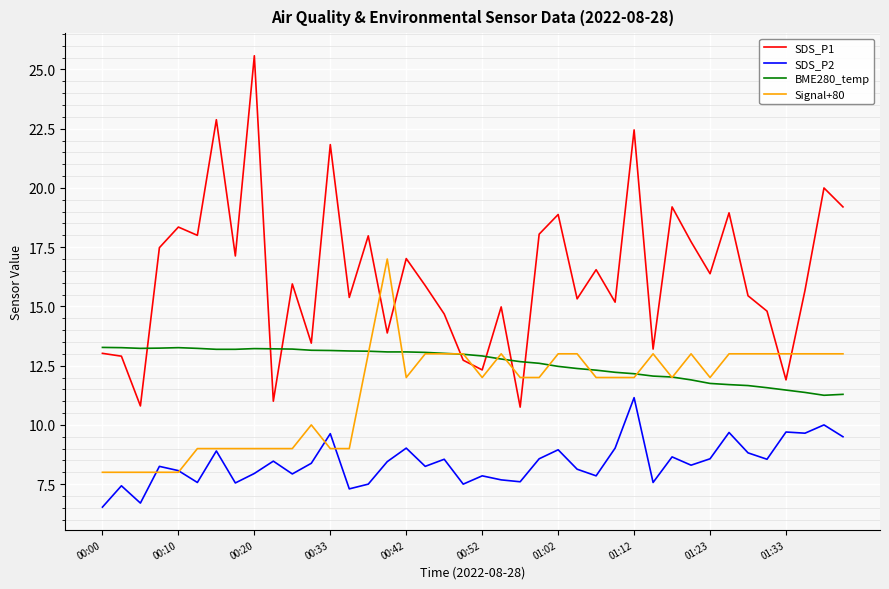

True or false: SDS_P2 and BME280_temp intersect in this chart.

False